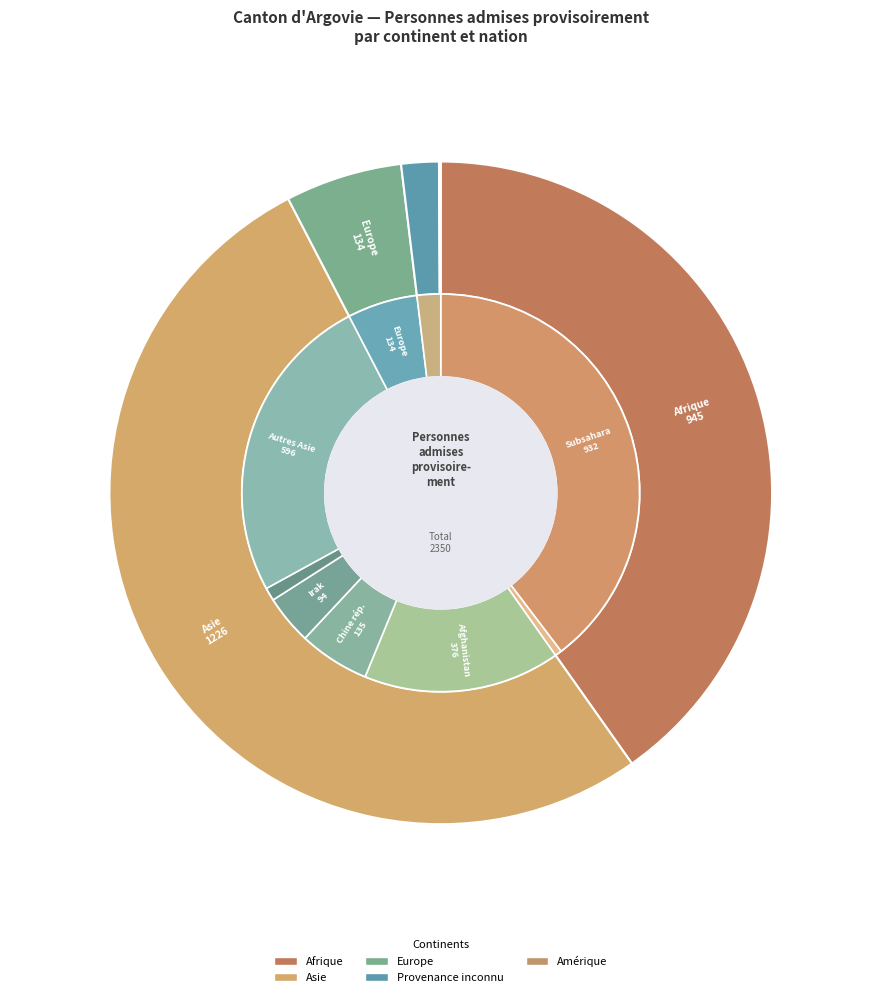

How many segments does this pie chart have?

5